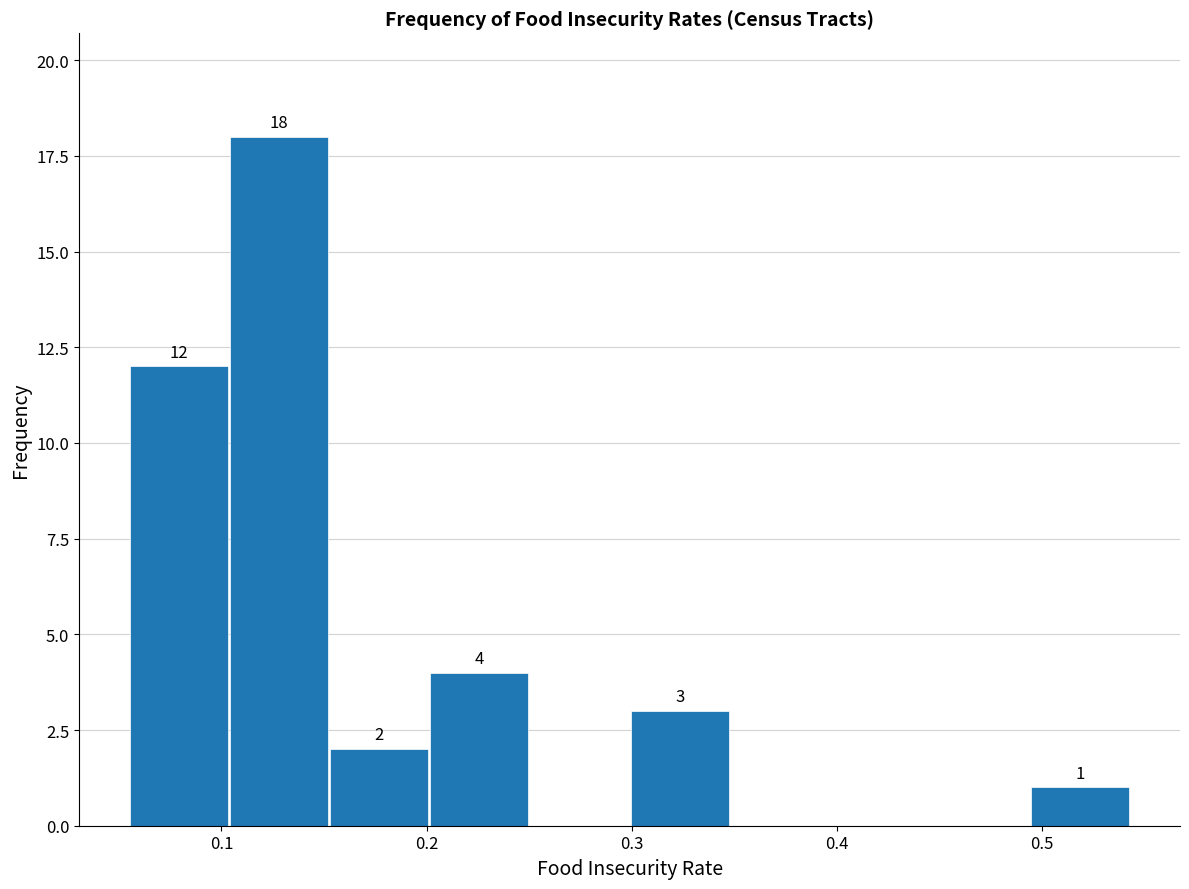

Which range on the x-axis has the tallest bar?

0.10 to 0.15